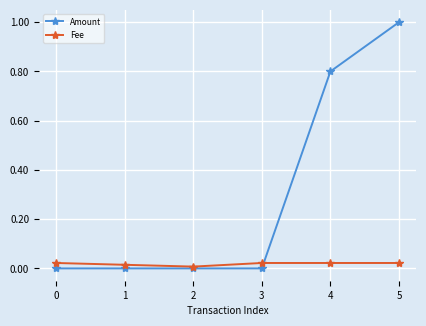

True or false: Amount has more than 1 interior local peaks.

False